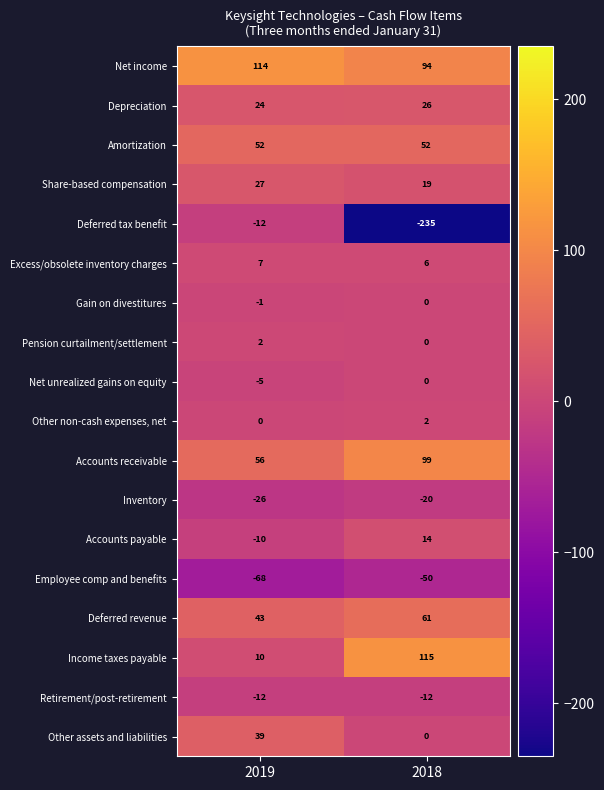

Which series has the largest total across all categories?

Net income